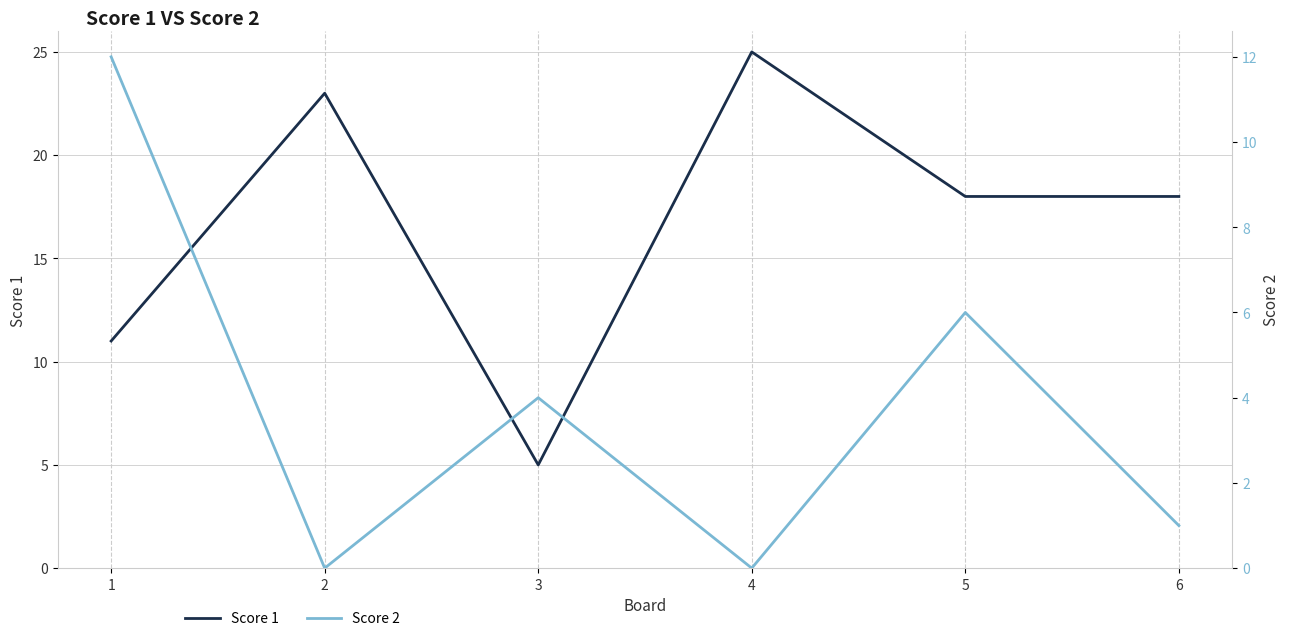

Reading left to right, transcribe all the data shown in this chart.

Score 1: 11	23	5	25	18	18
Score 2: 12	0	4	0	6	1